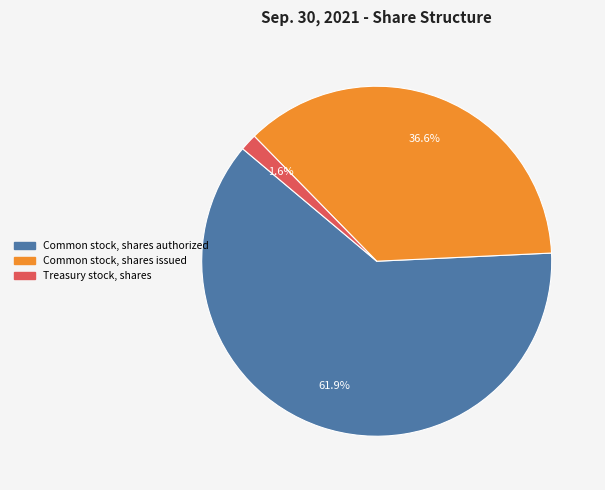

True or false: Common stock, shares authorized accounts for 47% of the total.

False